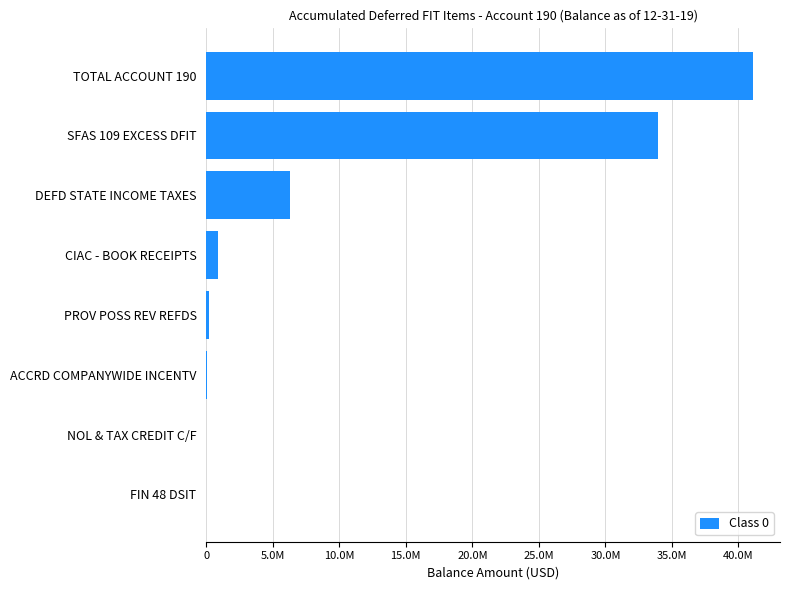

How many bars are there in total?

8